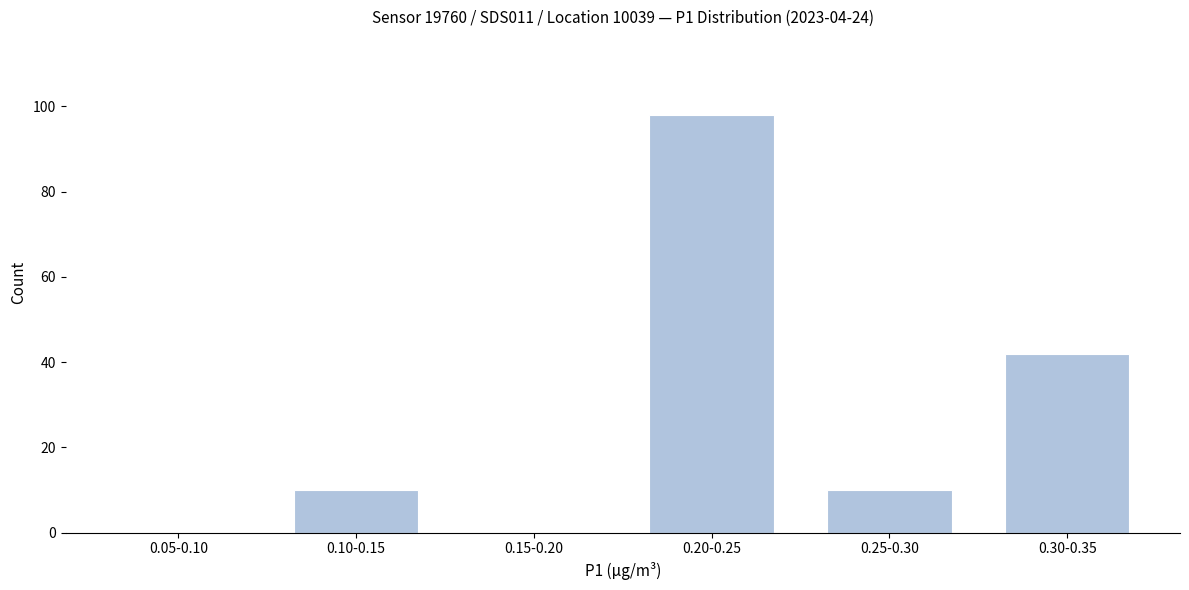

Reading left to right, what are all the values shown in this chart?

0.05-0.10=0	0.10-0.15=10	0.15-0.20=0	0.20-0.25=98	0.25-0.30=10	0.30-0.35=42